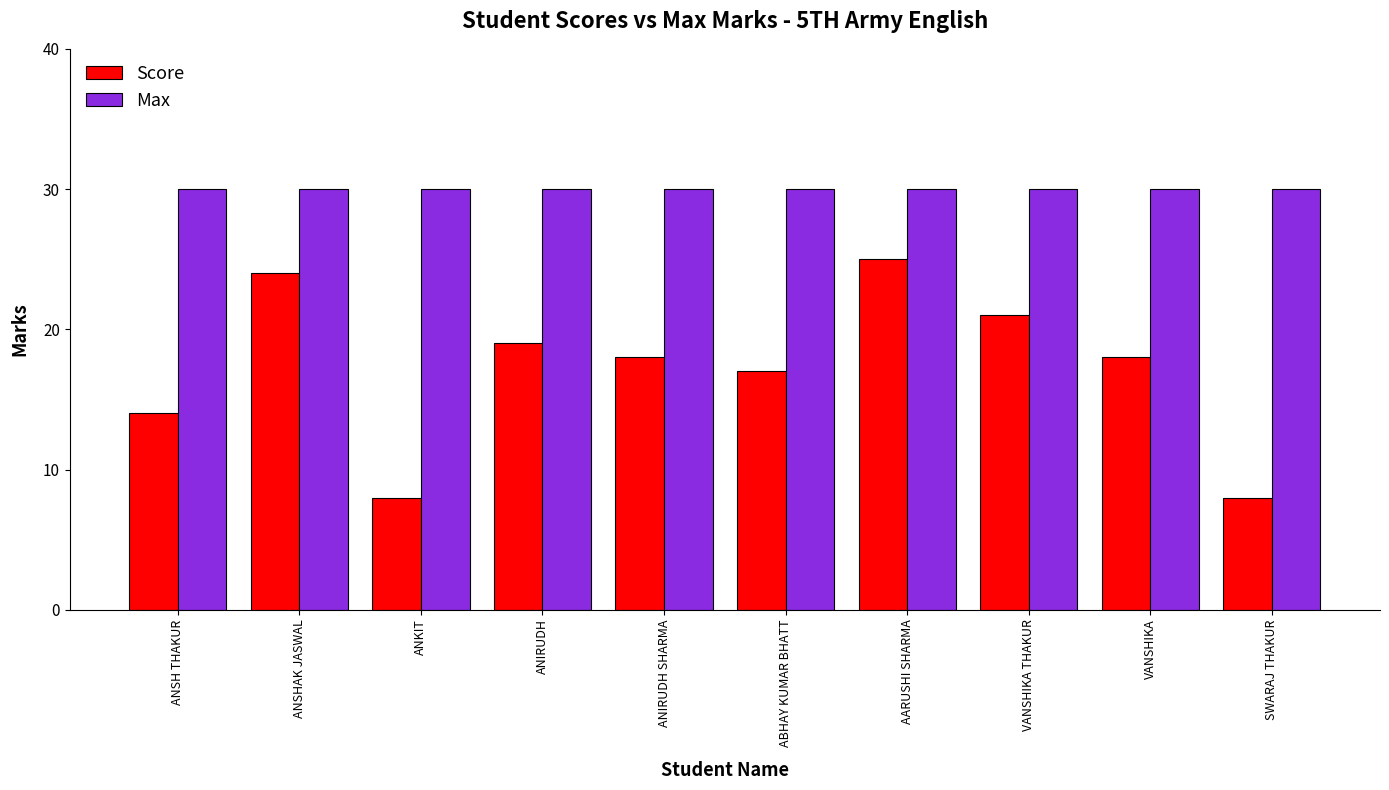

True or false: Score has a value of 29 at VANSHIKA THAKUR.

False